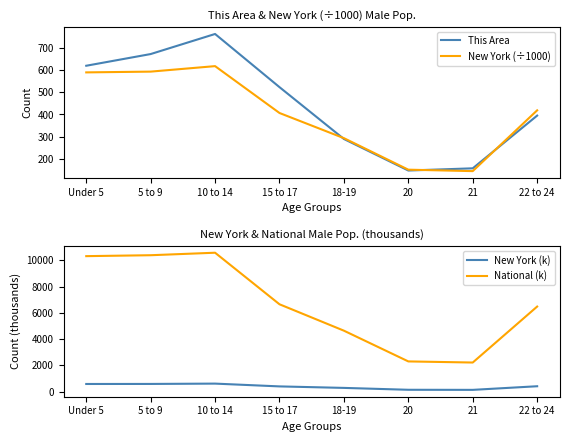

What is the sum of the New York (÷1000) values at 15 to 17 and 18-19?

699.5